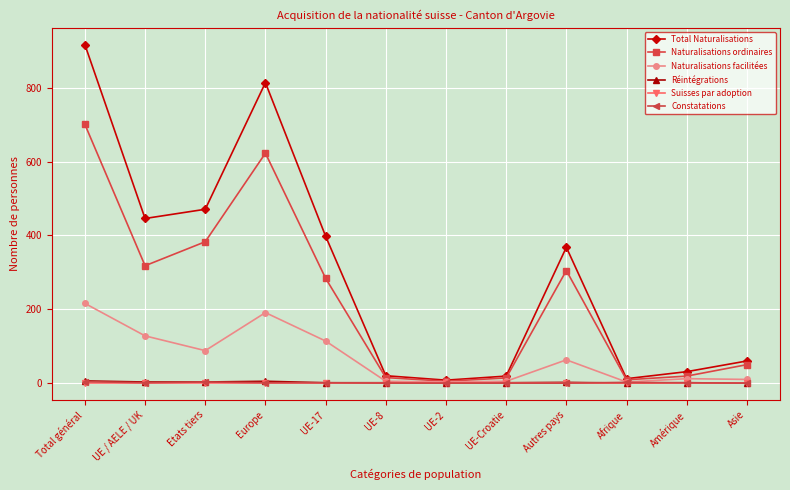

In Total Naturalisations, how many points are higher than both neighbors (excluding endpoints)?

2